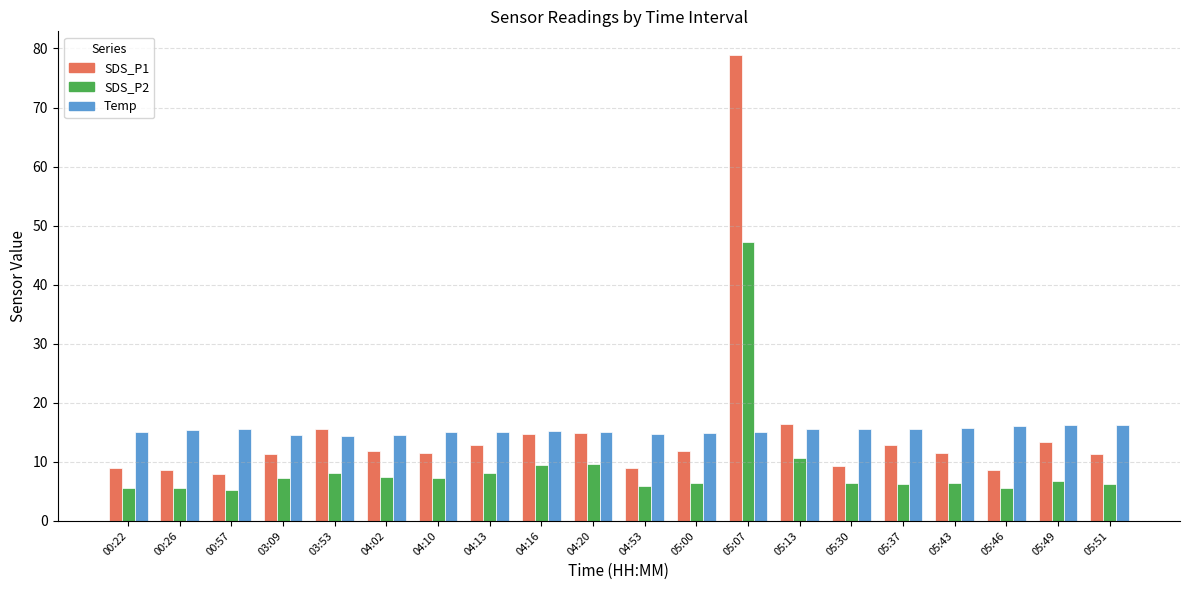

Where is SDS_P1 nearest to the value 43?

05:13